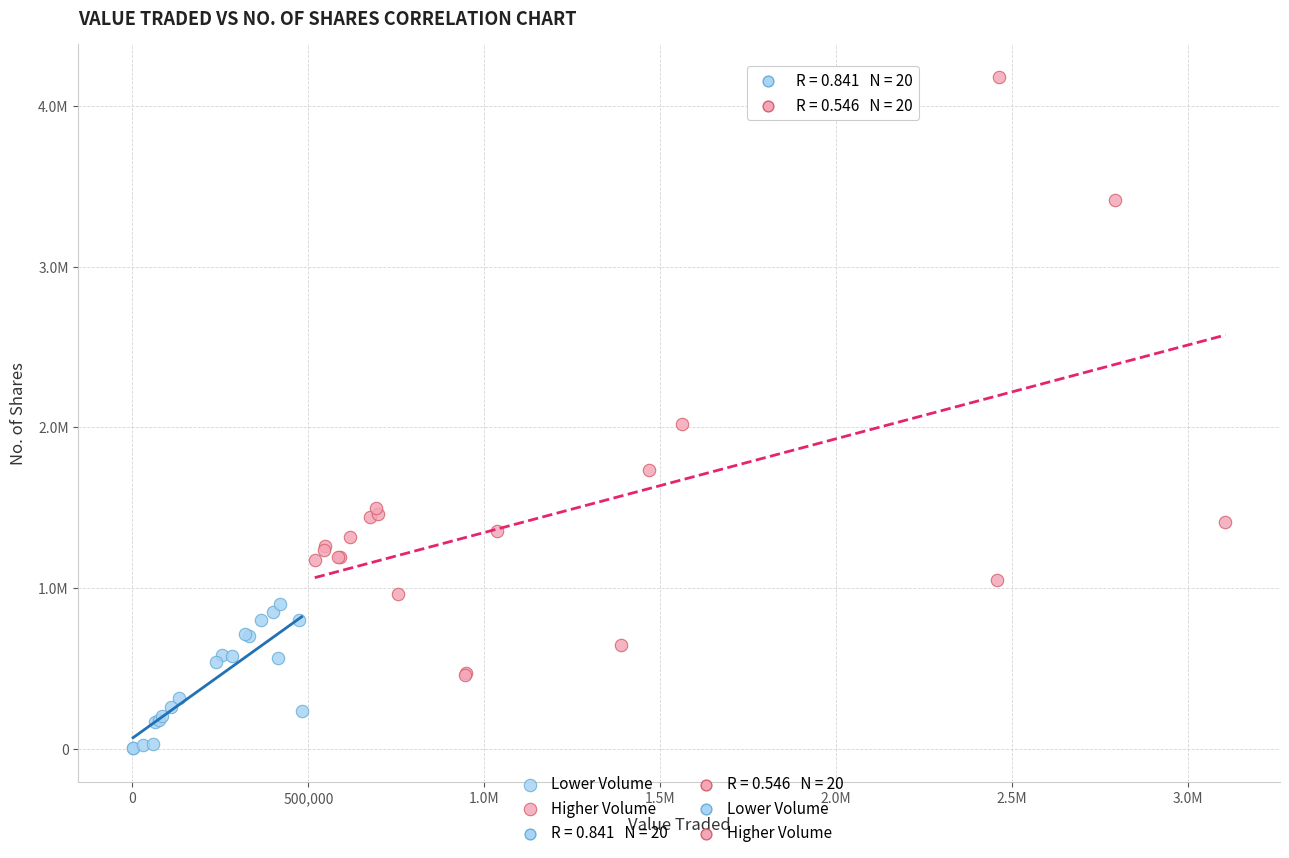

Which series reaches the maximum Y coordinate?

Higher Volume